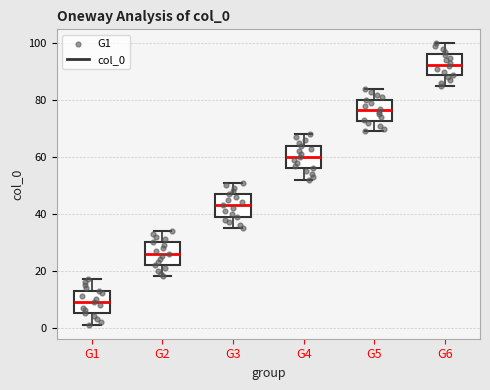

Where does the upper whisker of the box for G6 end on the y-axis? The values are not printed on the chart, so give them approximately, as read against the axis.

100